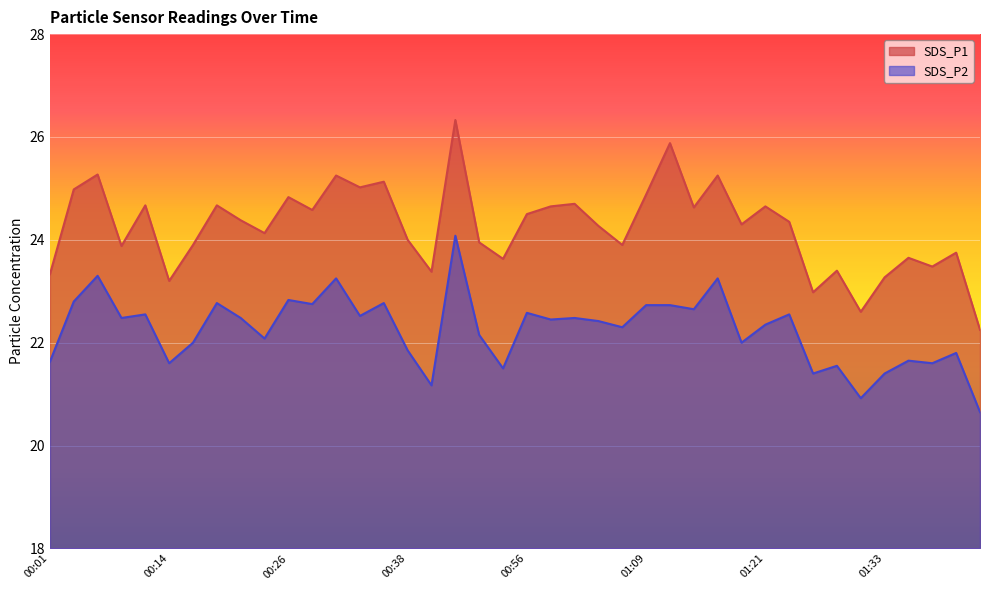

What is the approximate value of SDS_P2 at 00:09?

22.5